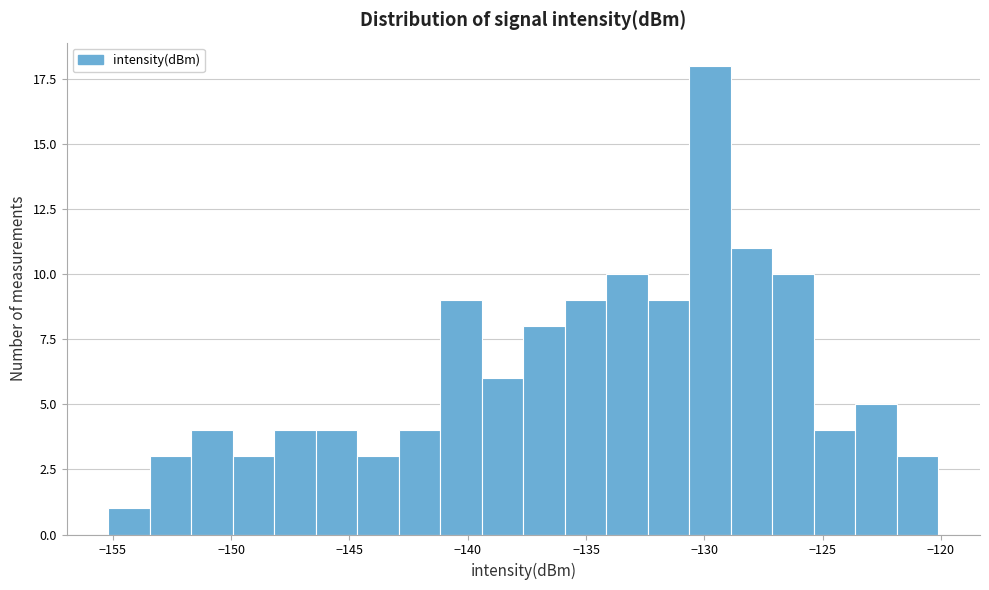

Around what value on the x-axis is the tallest bar? Give the approximate position of its centre, as read against the axis.

-130.0